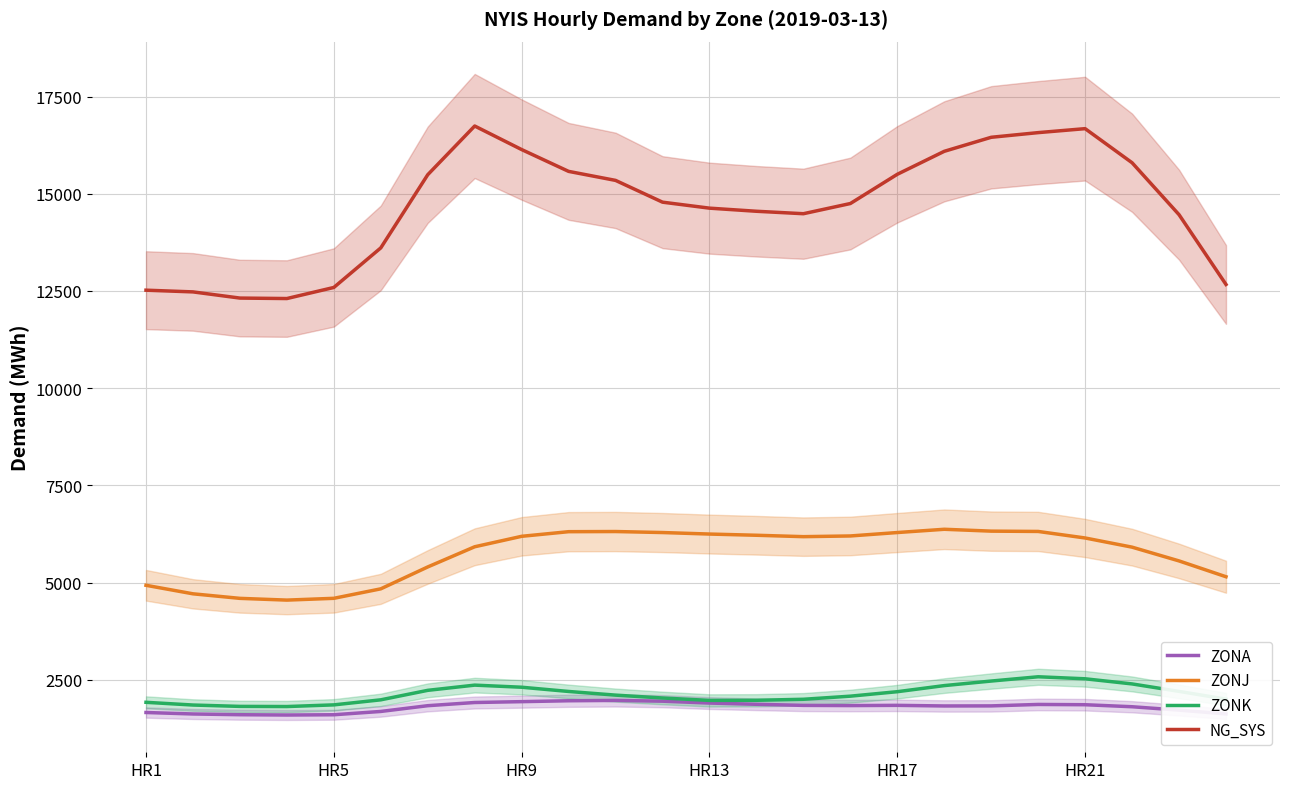

List the series in order of their peak value, lowest first.

ZONA, ZONK, ZONJ, NG_SYS